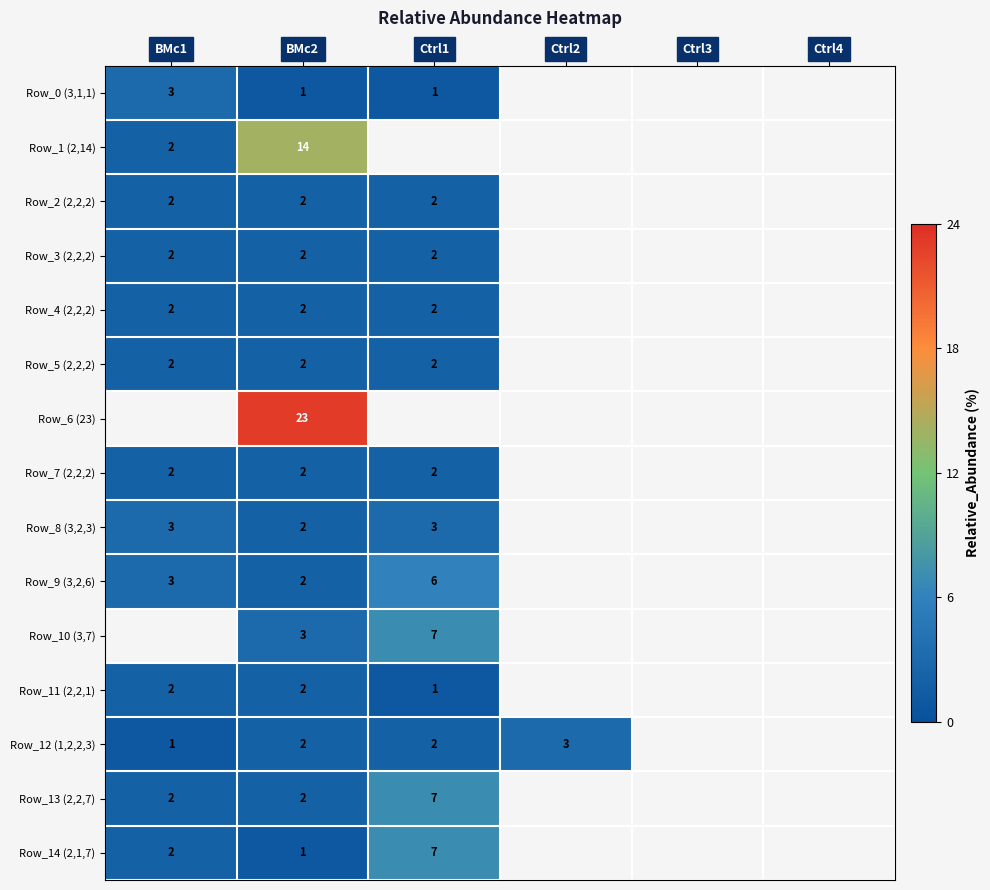

Is the value of Row_14 (2,1,7) at Ctrl1 greater than the value of Row_1 (2,14) at BMc2?

No